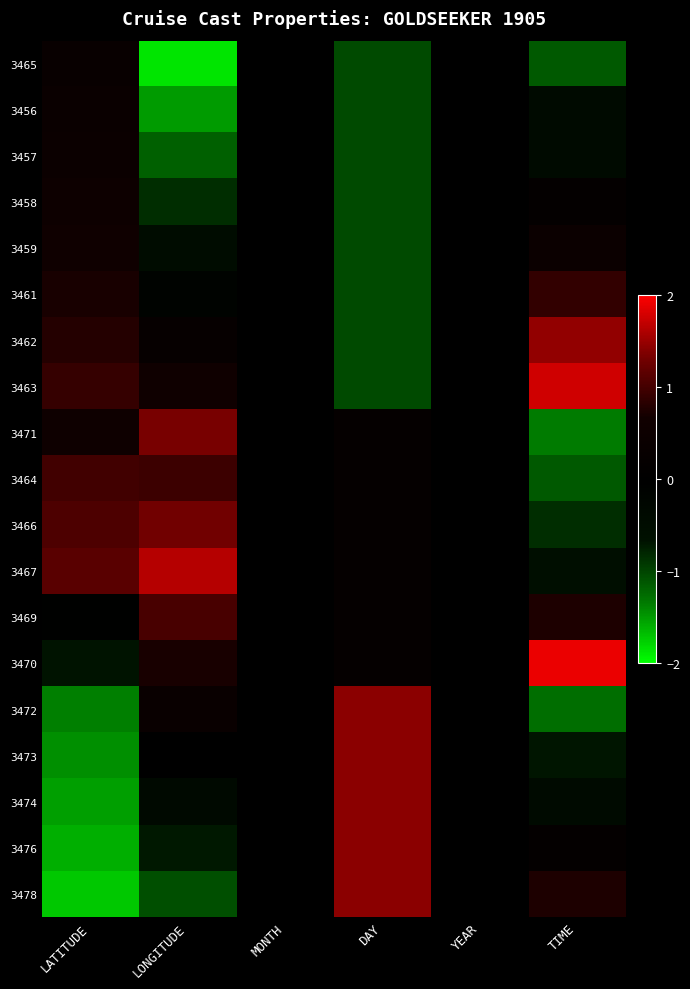

At which category is the sum across all series the highest?

LATITUDE